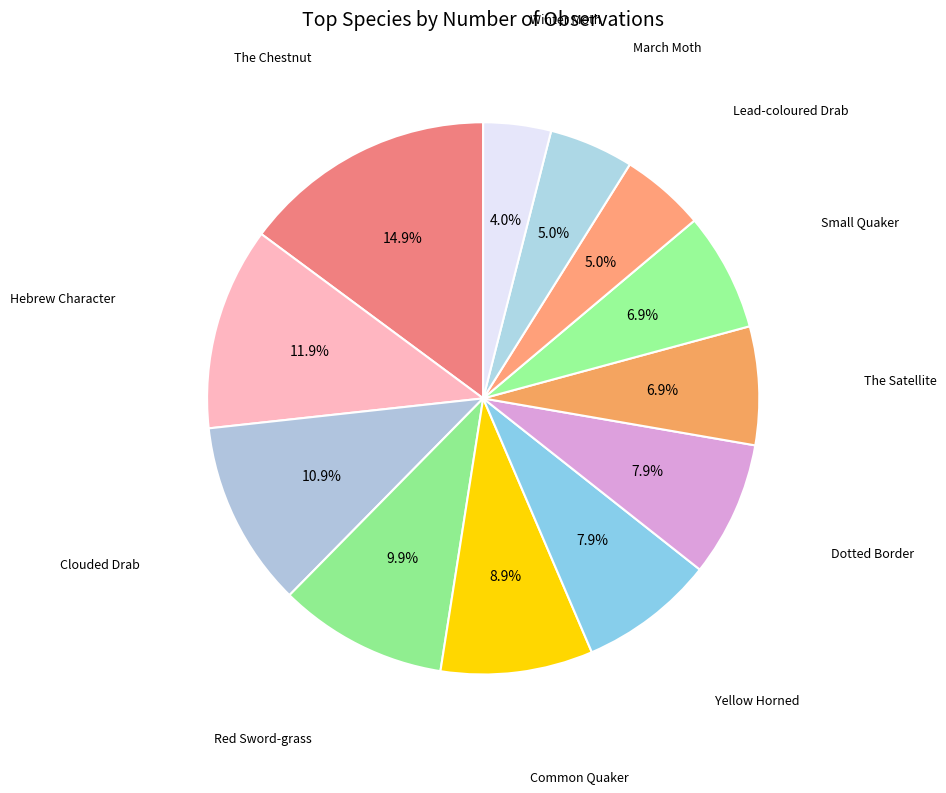

How many segments does this pie chart have?

12